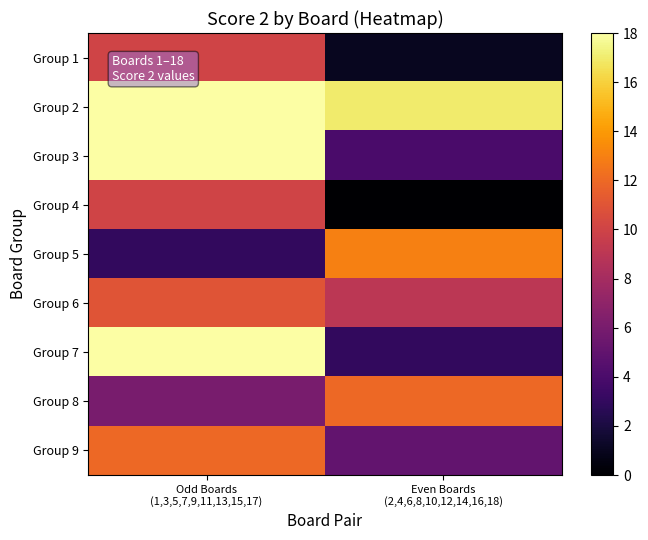

Reading right to left, list all the values displayed in this chart.

Group 1: Even Boards
(2,4,6,8,10,12,14,16,18)=1	Odd Boards
(1,3,5,7,9,11,13,15,17)=10
Group 2: Even Boards
(2,4,6,8,10,12,14,16,18)=17	Odd Boards
(1,3,5,7,9,11,13,15,17)=18
Group 3: Even Boards
(2,4,6,8,10,12,14,16,18)=4	Odd Boards
(1,3,5,7,9,11,13,15,17)=18
Group 4: Even Boards
(2,4,6,8,10,12,14,16,18)=0	Odd Boards
(1,3,5,7,9,11,13,15,17)=10
Group 5: Even Boards
(2,4,6,8,10,12,14,16,18)=13	Odd Boards
(1,3,5,7,9,11,13,15,17)=3
Group 6: Even Boards
(2,4,6,8,10,12,14,16,18)=9	Odd Boards
(1,3,5,7,9,11,13,15,17)=11
Group 7: Even Boards
(2,4,6,8,10,12,14,16,18)=3	Odd Boards
(1,3,5,7,9,11,13,15,17)=18
Group 8: Even Boards
(2,4,6,8,10,12,14,16,18)=12	Odd Boards
(1,3,5,7,9,11,13,15,17)=6
Group 9: Even Boards
(2,4,6,8,10,12,14,16,18)=5	Odd Boards
(1,3,5,7,9,11,13,15,17)=12